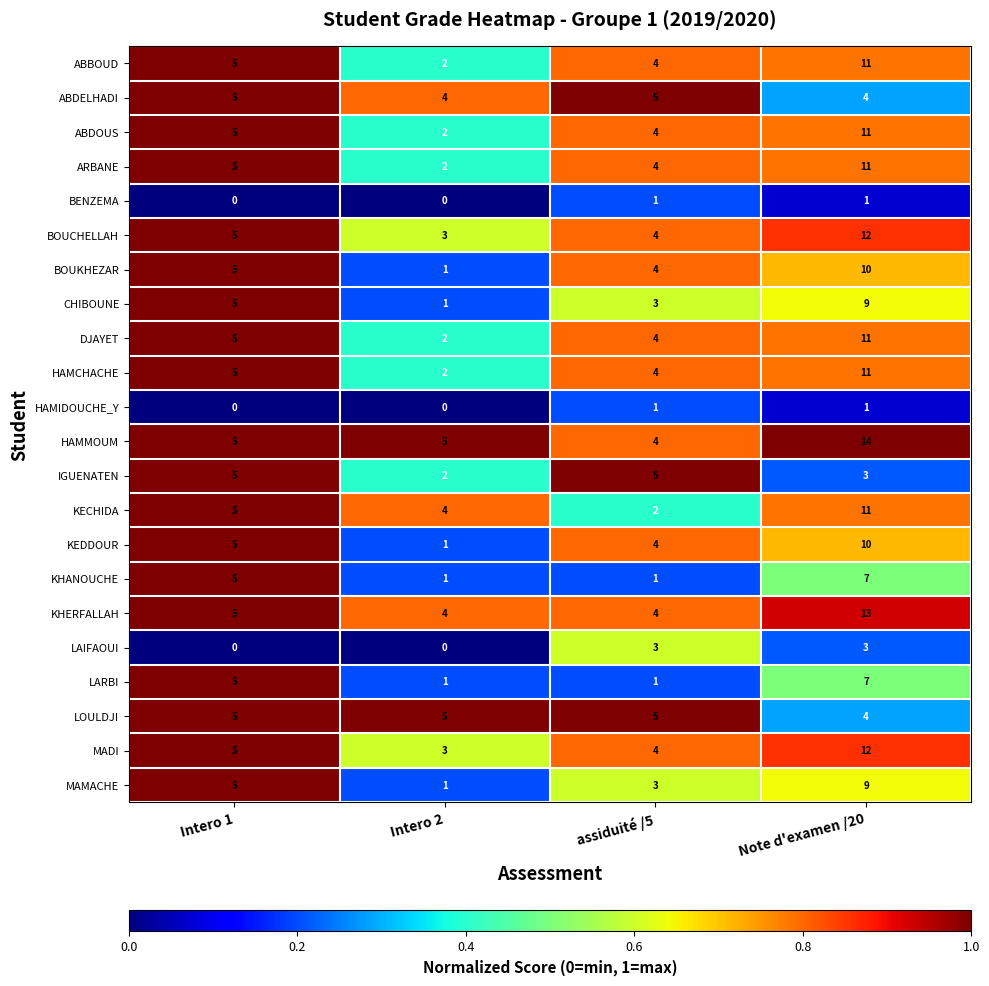

At which category is the sum across all series the highest?

Note d'examen /20